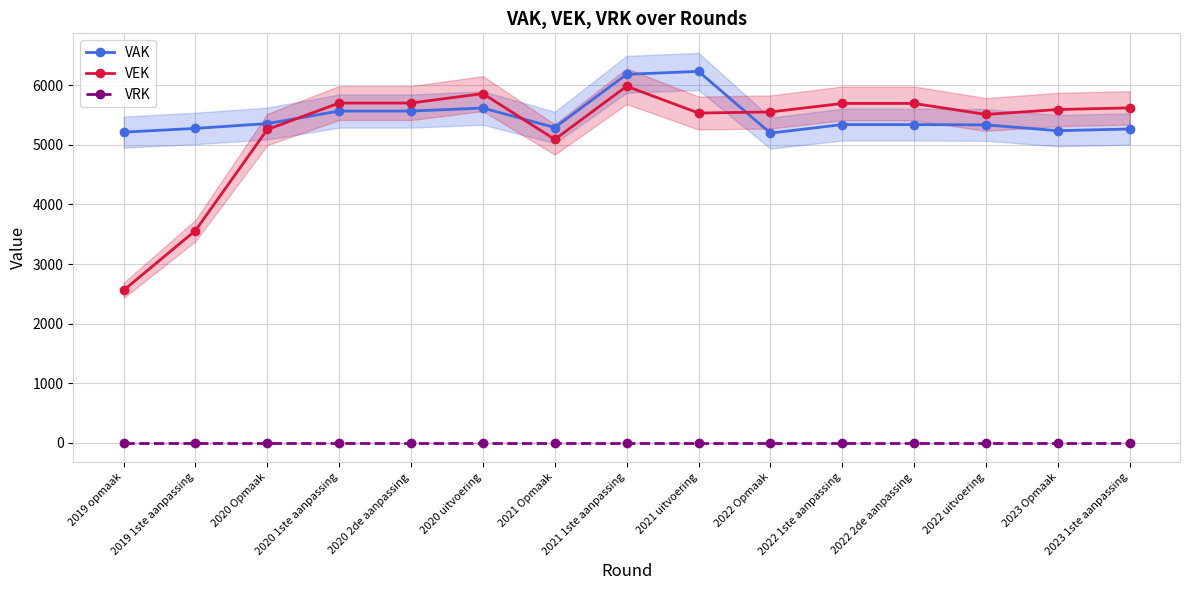

Where do VEK and VAK first cross each other?

2020 Opmaak and 2020 1ste aanpassing